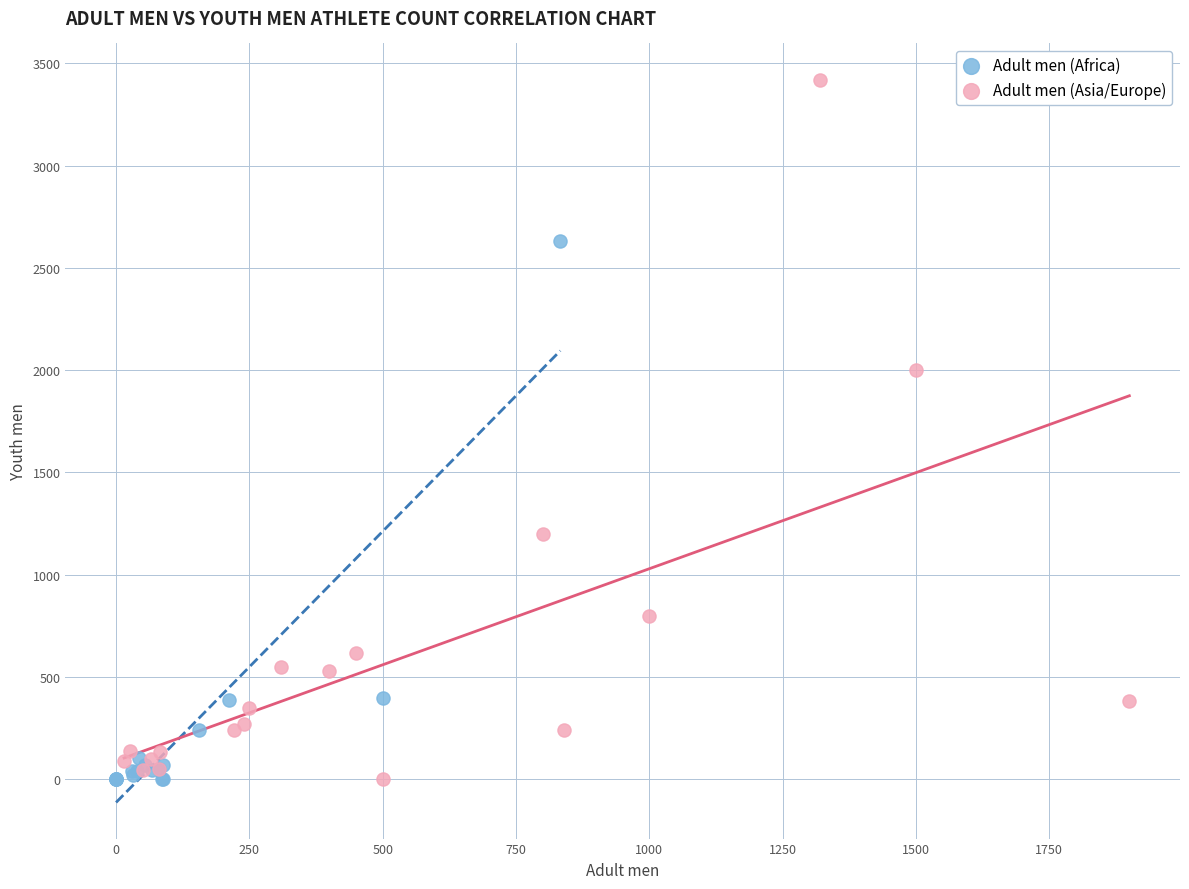

Which series has the largest Y range (max minus min)?

Adult men (Asia/Europe)